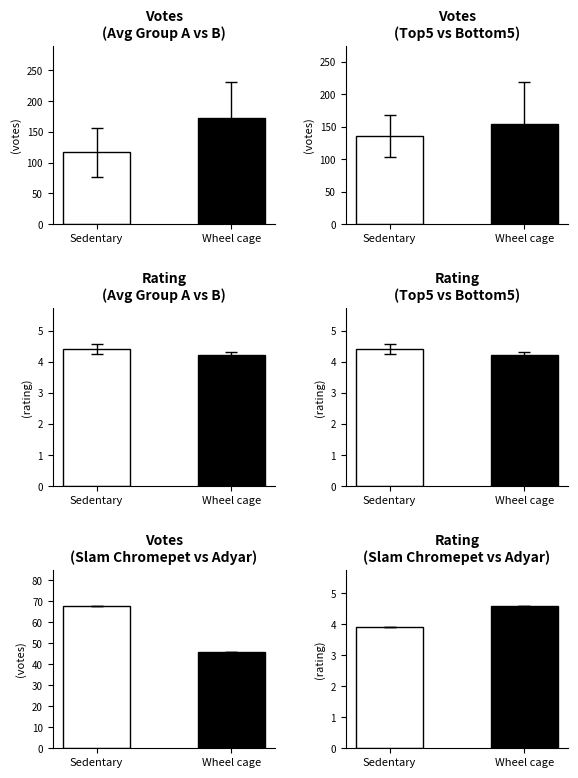

What are all the series names shown in the legend?

votes, rating